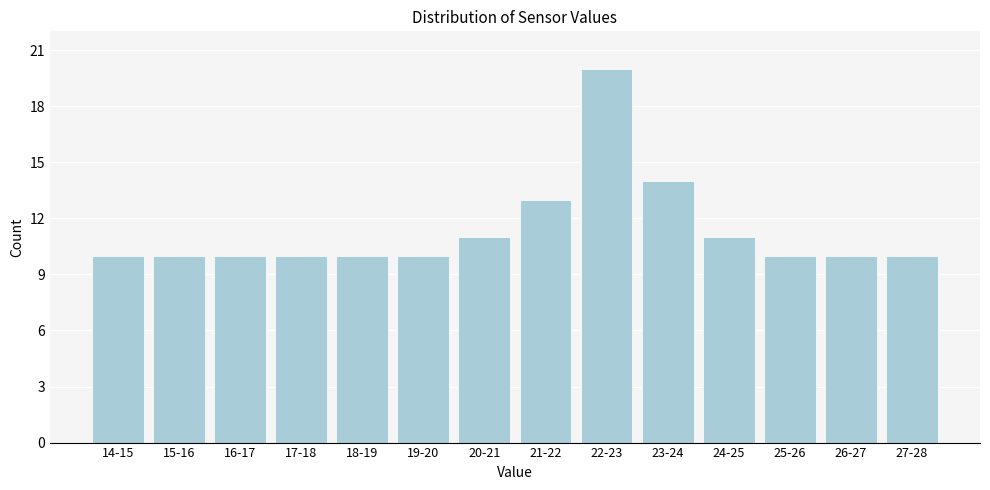

Reading left to right, list all the values displayed in this chart.

14-15=10	15-16=10	16-17=10	17-18=10	18-19=10	19-20=10	20-21=11	21-22=13	22-23=20	23-24=14	24-25=11	25-26=10	26-27=10	27-28=10